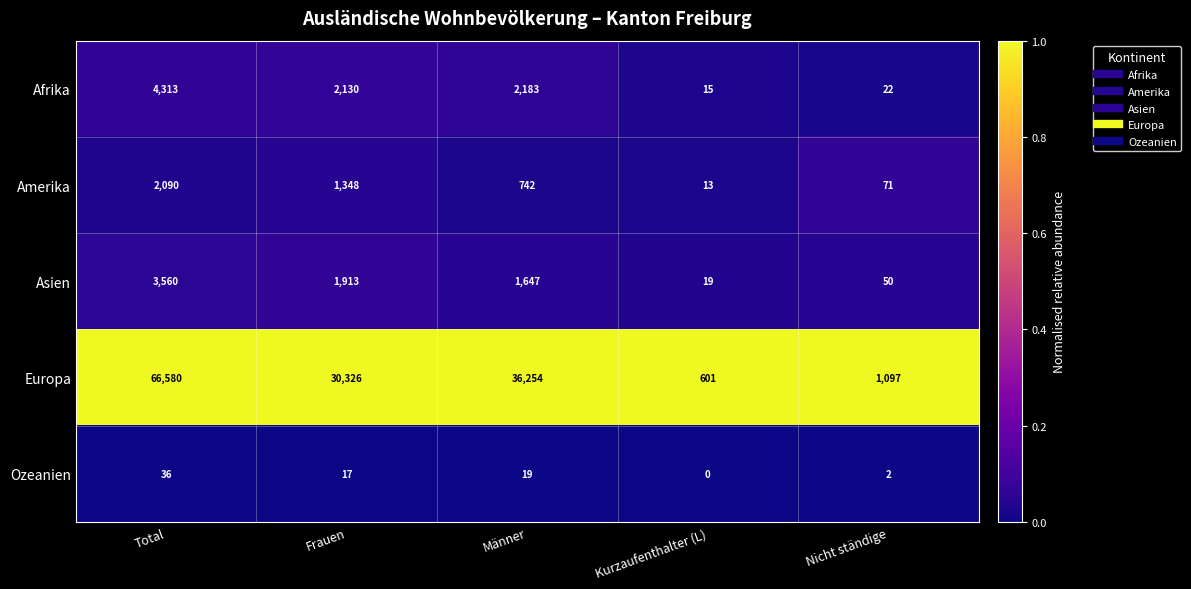

Rank the series at Männer from lowest to highest value.

Ozeanien, Amerika, Asien, Afrika, Europa